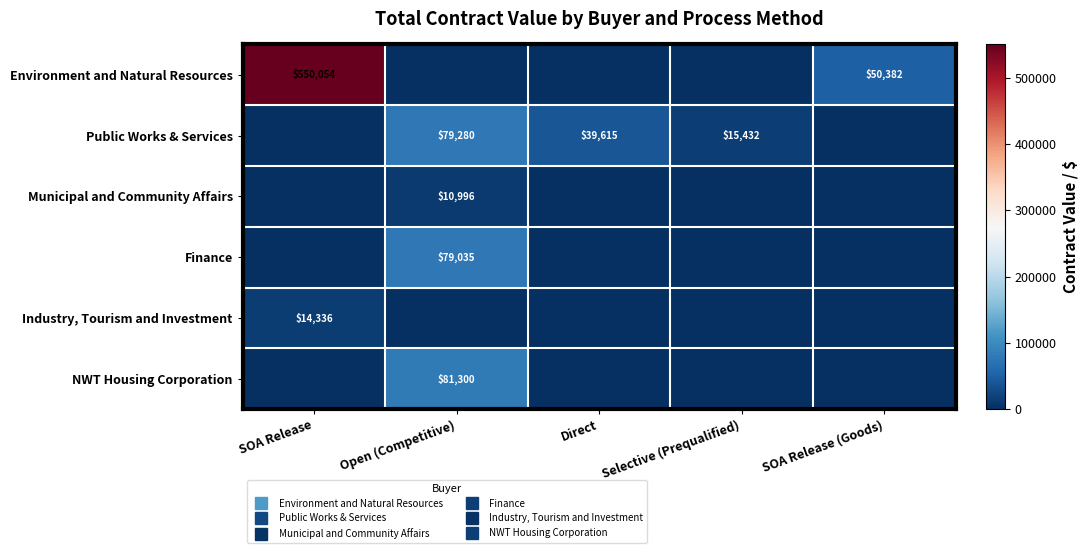

The Environment and Natural Resources series shows 196837.2 at SOA Release. True or false?

False